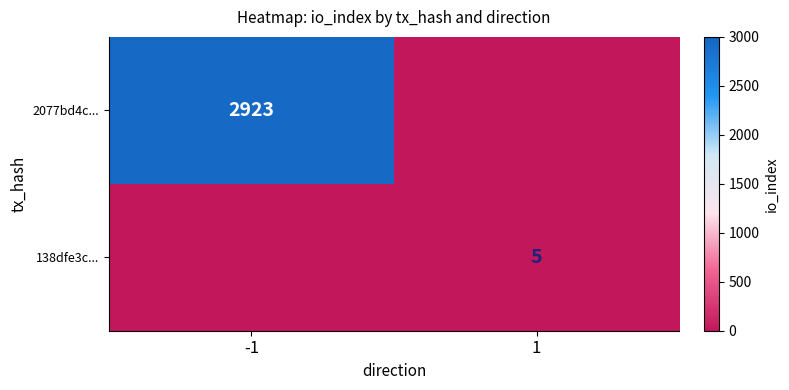

Is the value of 2077bd4c... at -1 greater than the value of 138dfe3c... at 1?

Yes